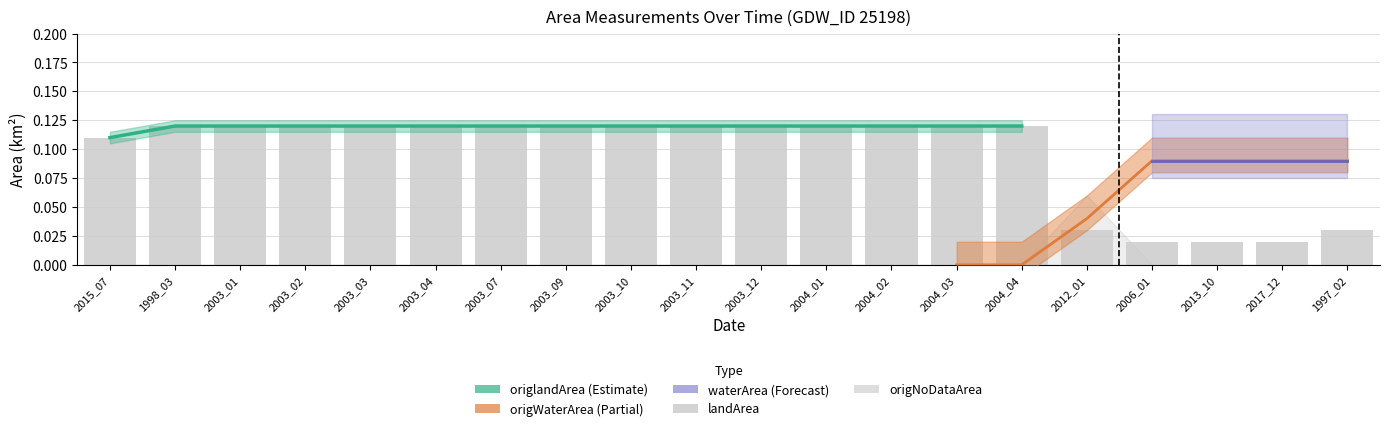

Count the number of categories in the chart.

20